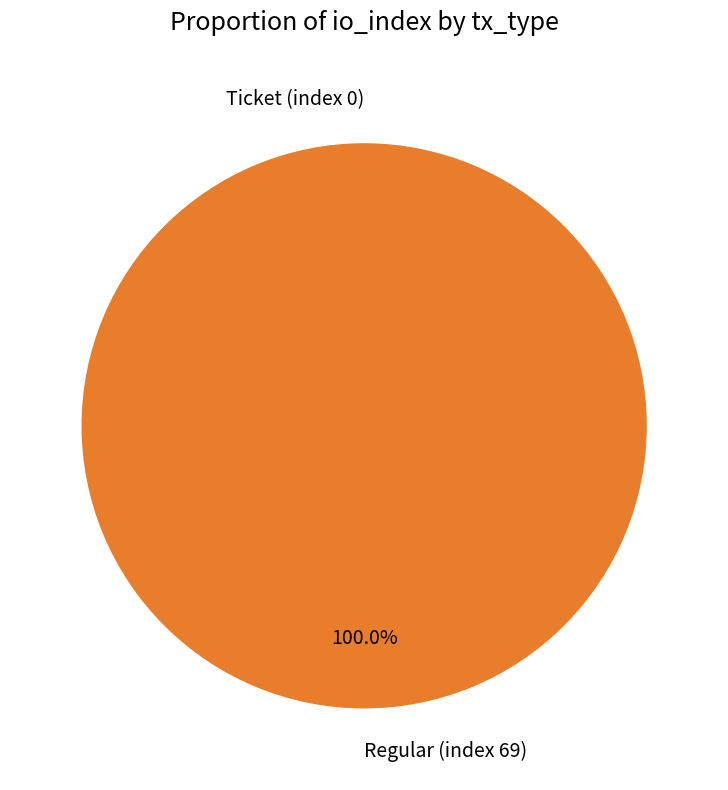

To the nearest percent, what is the combined percentage of Regular (index 69) and Ticket (index 0)?

100%